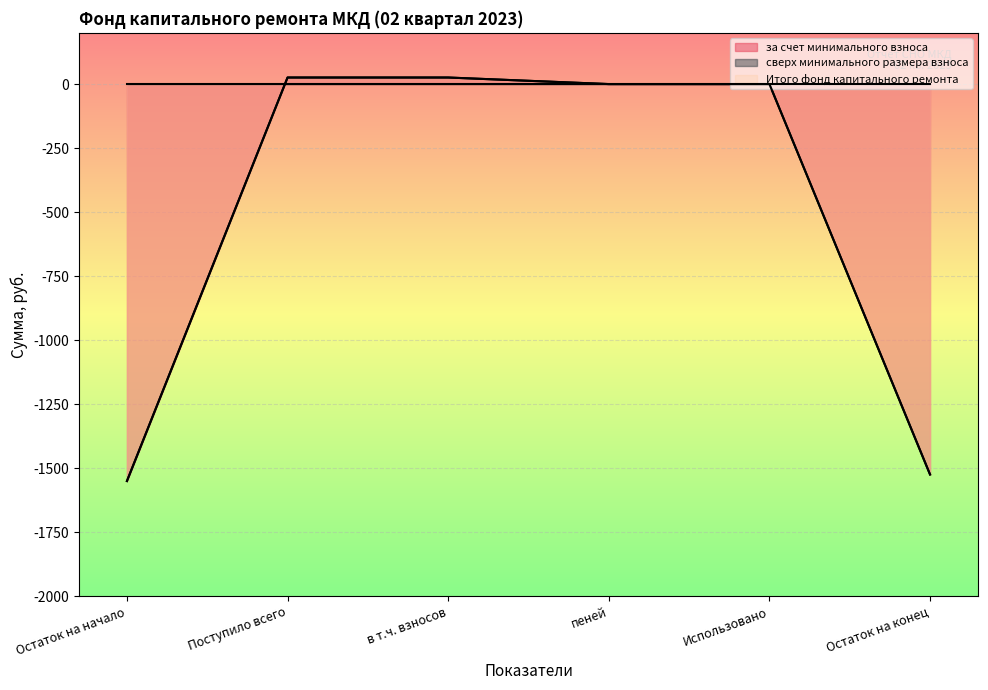

How many negative values does the Итого фонд капитального ремонта series have?

2